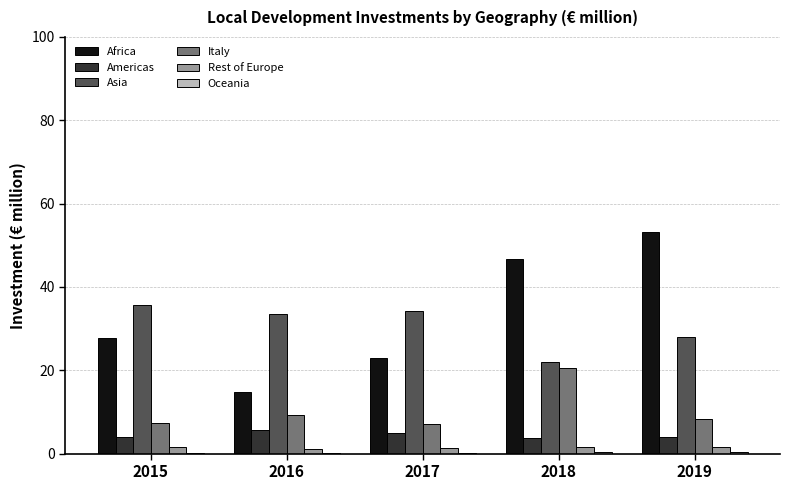

The value of Africa at 2015 is 27.7. True or false?

True